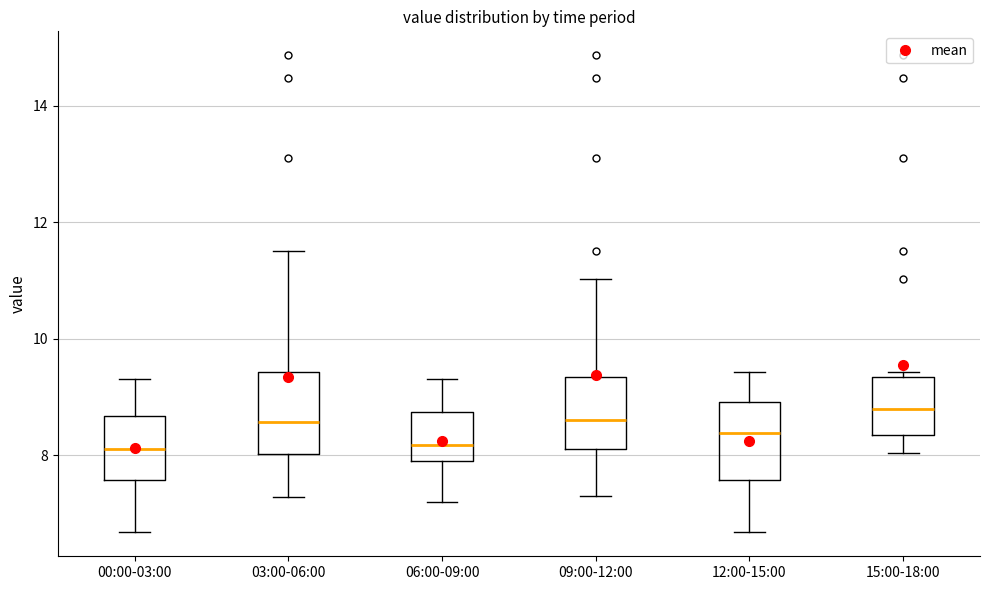

Reading left to right, read every box against the y-axis: the position of its median line, the range the box covers, and the ends of its whiskers. The values are not printed on the chart, so give them approximately, as read against the axis.

00:00-03:00: median 8.2, box 7.6 to 8.6, whiskers 6.6 to 9.4
03:00-06:00: median 8.6, box 8.0 to 9.4, whiskers 7.2 to 11.6
06:00-09:00: median 8.2, box 8.0 to 8.8, whiskers 7.2 to 9.4
09:00-12:00: median 8.6, box 8.2 to 9.4, whiskers 7.4 to 11.0
12:00-15:00: median 8.4, box 7.6 to 9.0, whiskers 6.6 to 9.4
15:00-18:00: median 8.8, box 8.4 to 9.4, whiskers 8.0 to 9.4 (just above the box's upper edge)